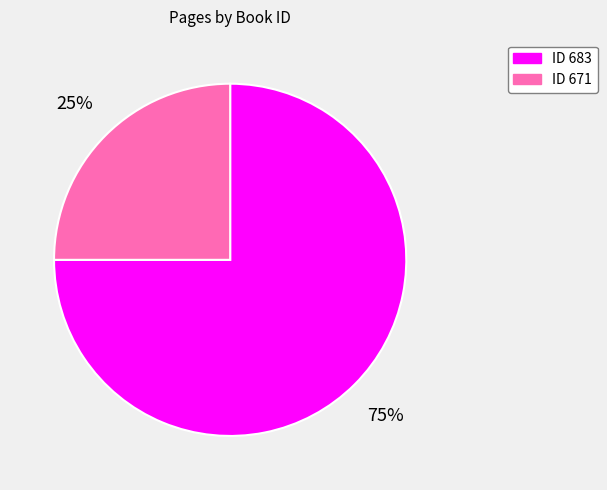

To the nearest percent, what is the average slice percentage?

50%